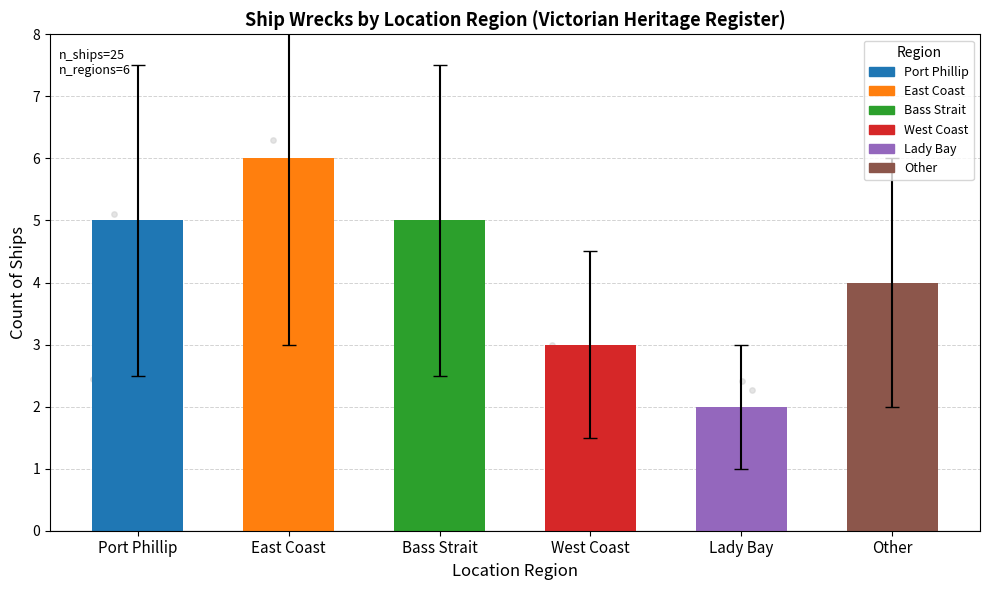

Which has a higher value, Other or West Coast?

Other